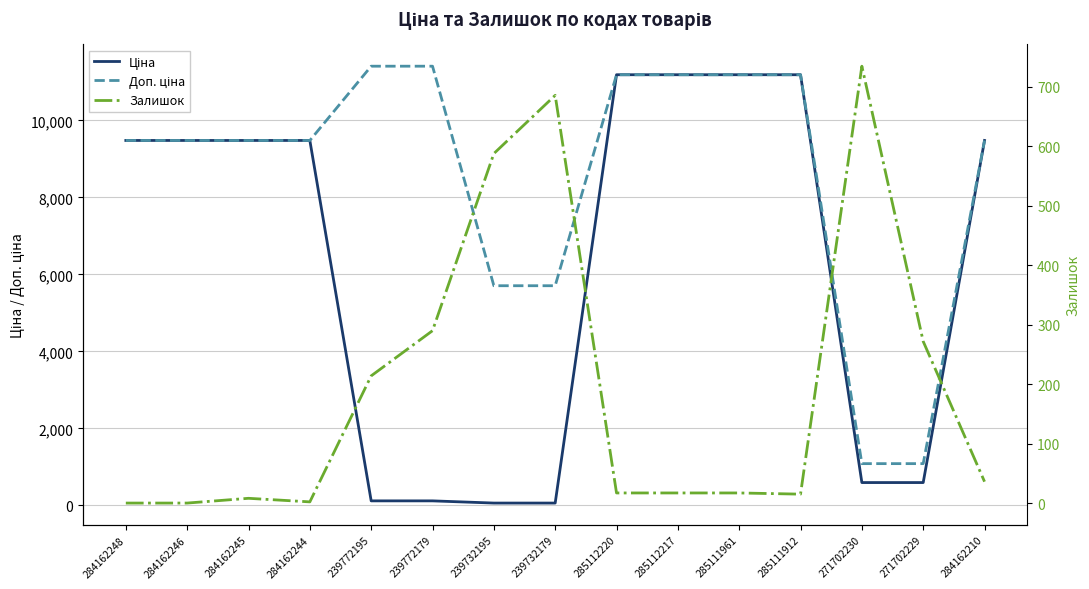

At which label is Залишок closest to 367?

239772179